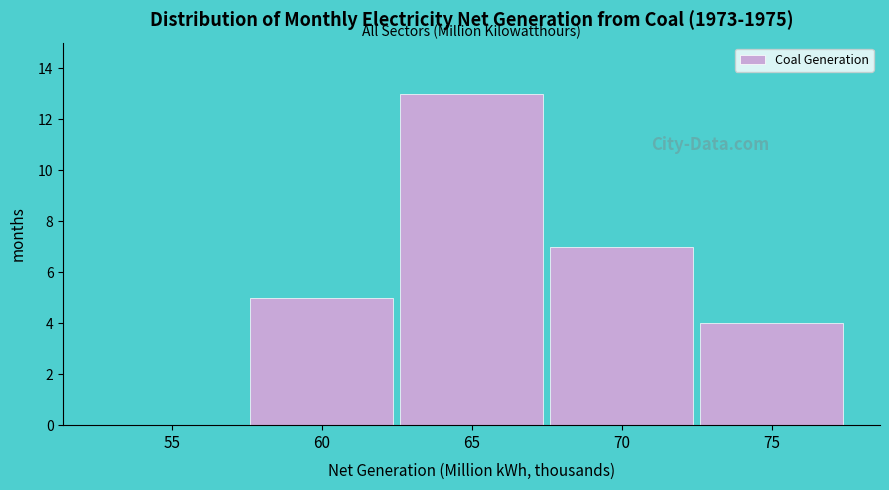

Reading left to right, extract all data points from this chart.

55=0	60=5	65=13	70=7	75=4